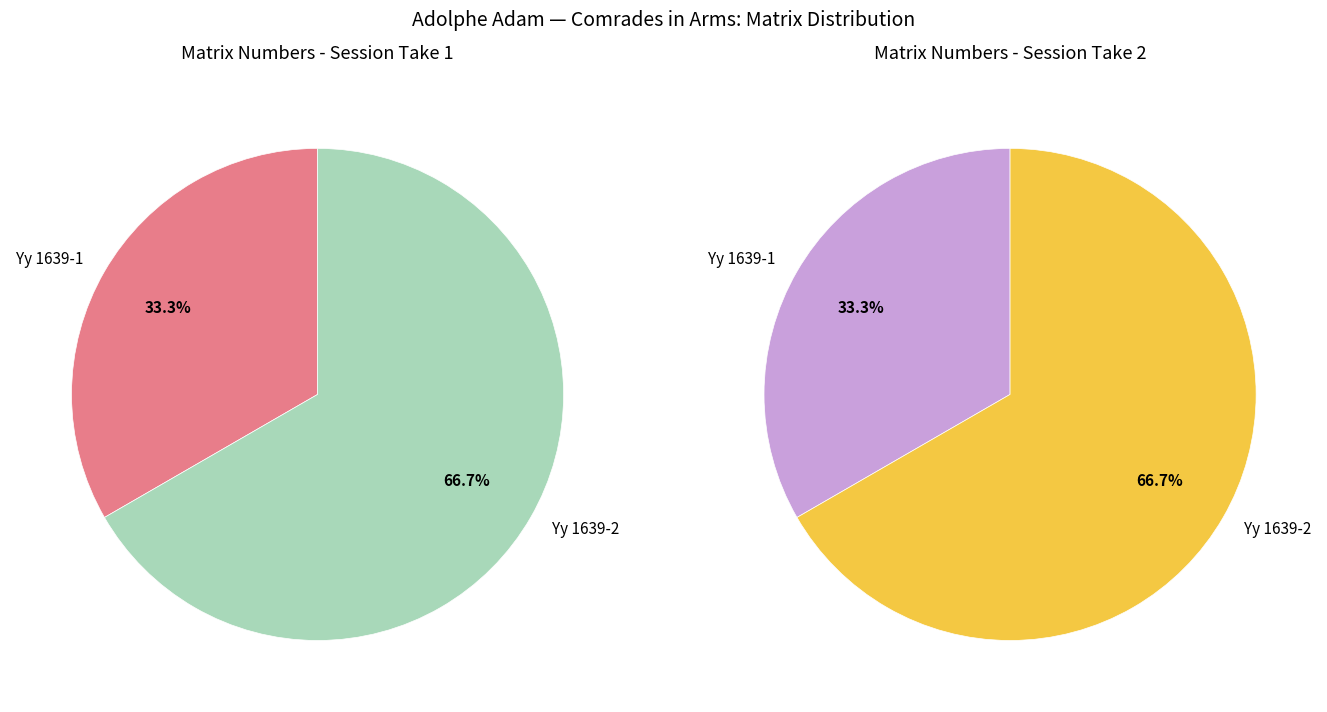

Which category has the biggest portion of the pie?

Yy 1639-2